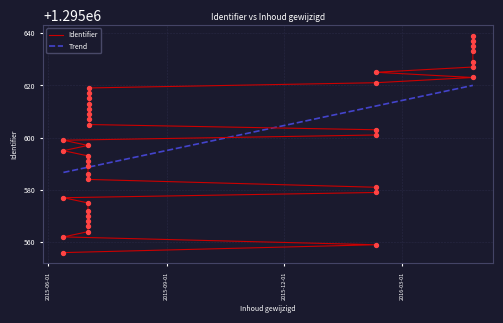

At how many categories does at least one series exceed 1295560?

39